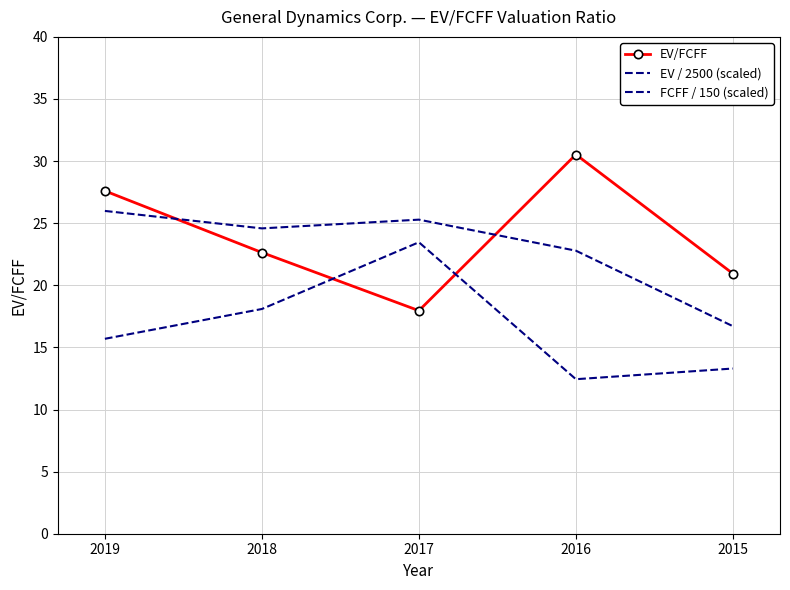

Which series has the largest range (max minus min)?

EV/FCFF